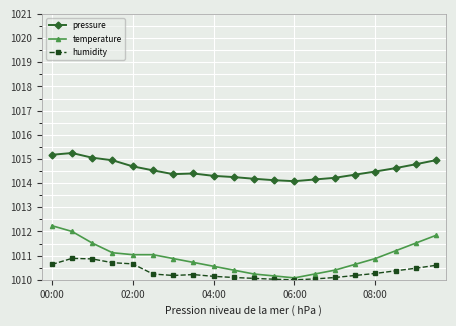

What is the smallest value displayed?

1010.0